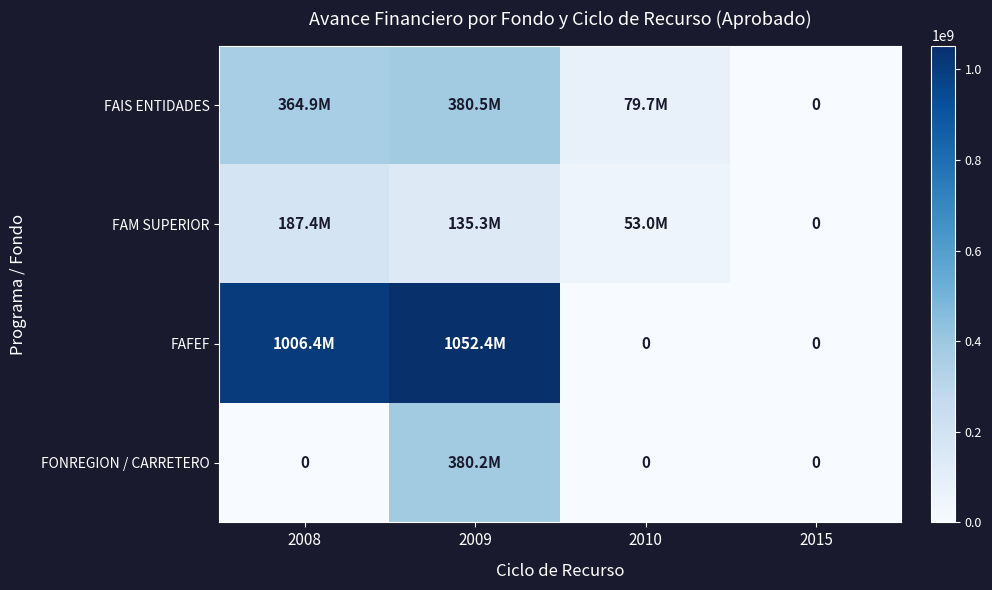

At which category is the sum across all series the highest?

2009